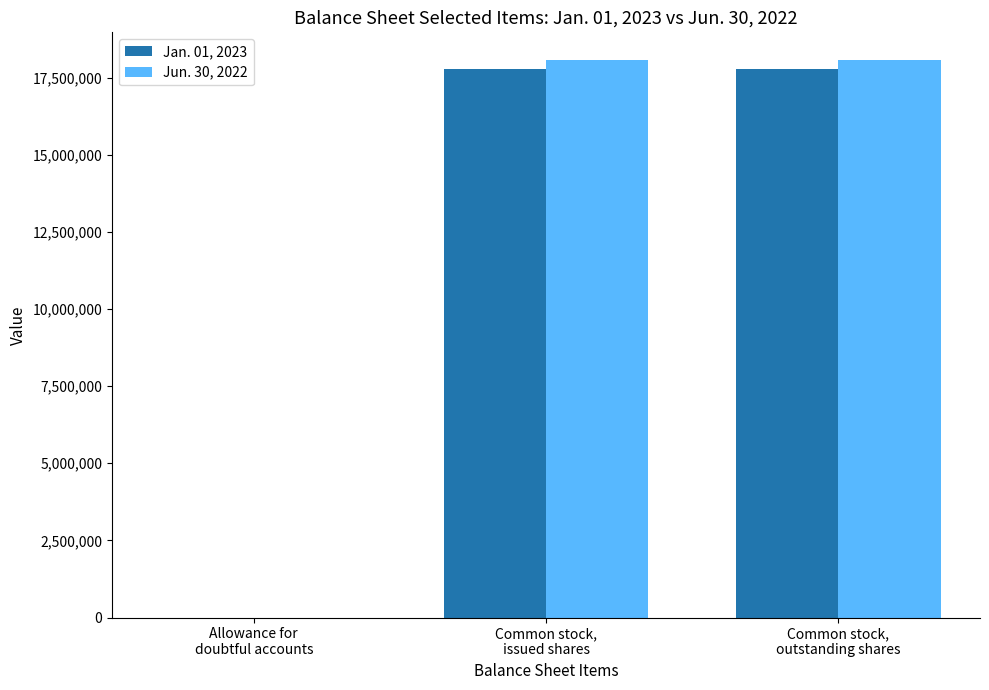

The Jan. 01, 2023 series shows 8707118 at Common stock,
issued shares. True or false?

False